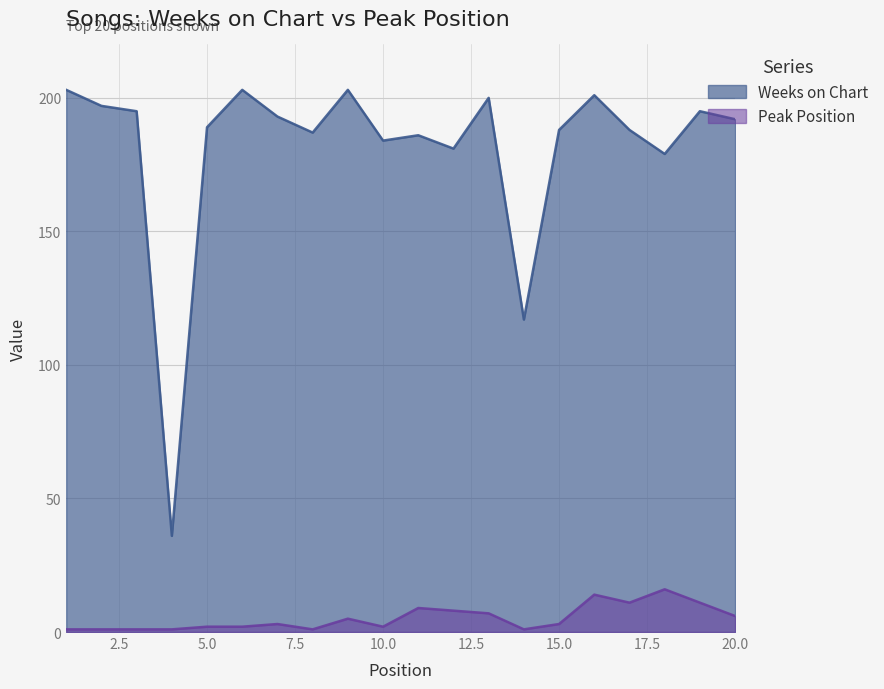

What are all the series names shown in the legend?

Weeks on Chart, Peak Position